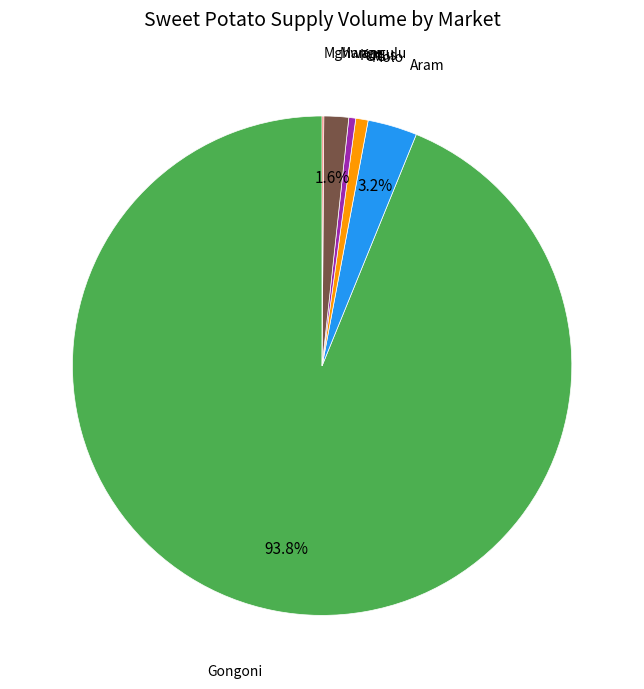

Is there a majority slice in this chart?

Yes